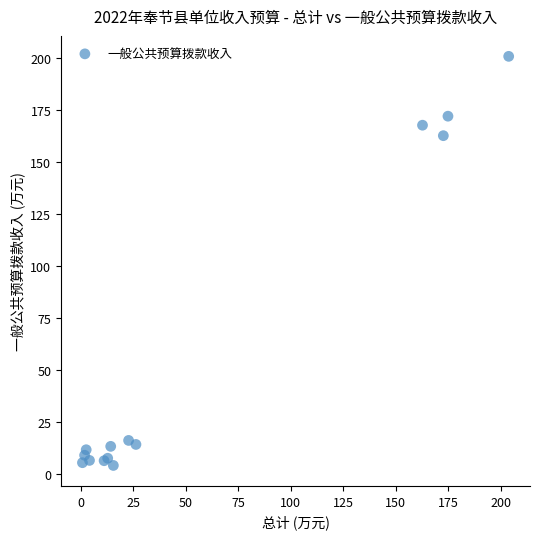

What Y value in the scatter plot is closest to 102?

162.5